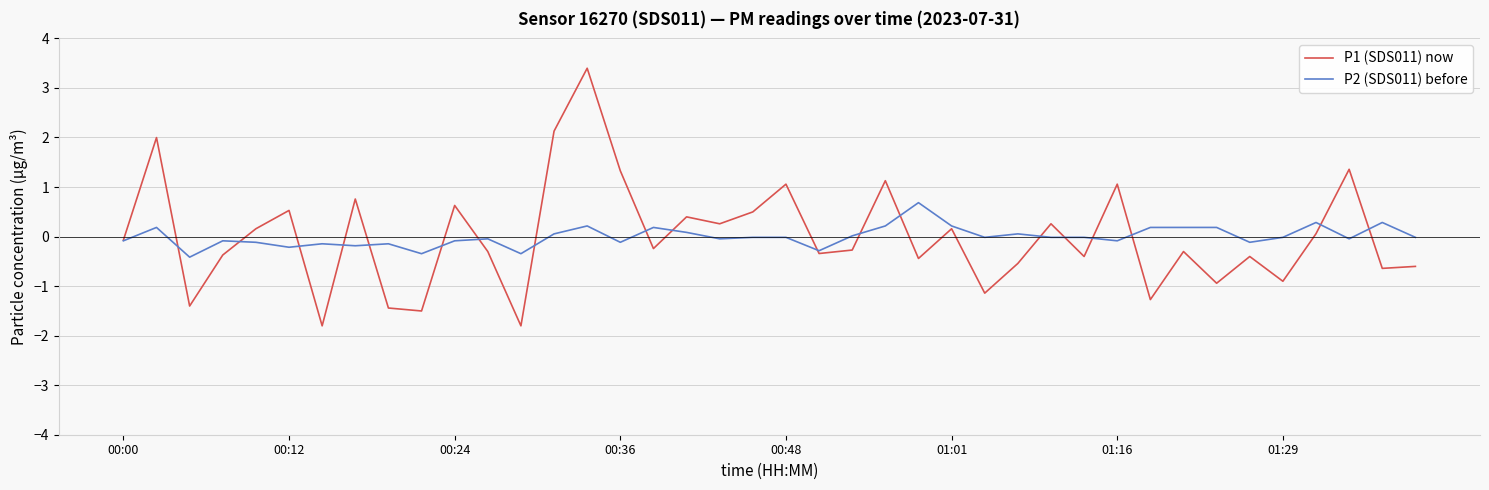

At how many categories does at least one series exceed 1?

8